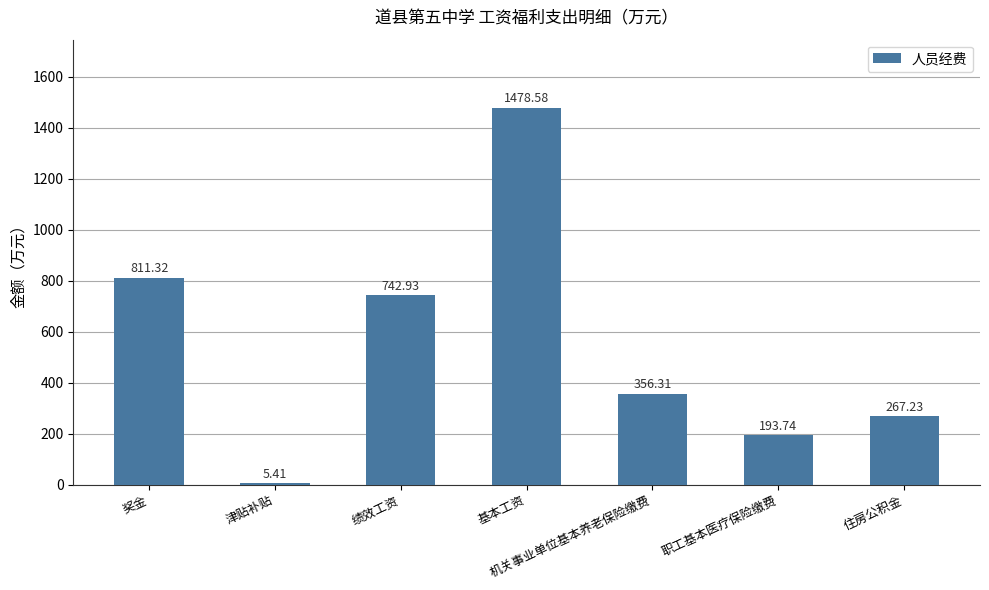

The chart shows a value of 2072.4 at 基本工资. True or false?

False